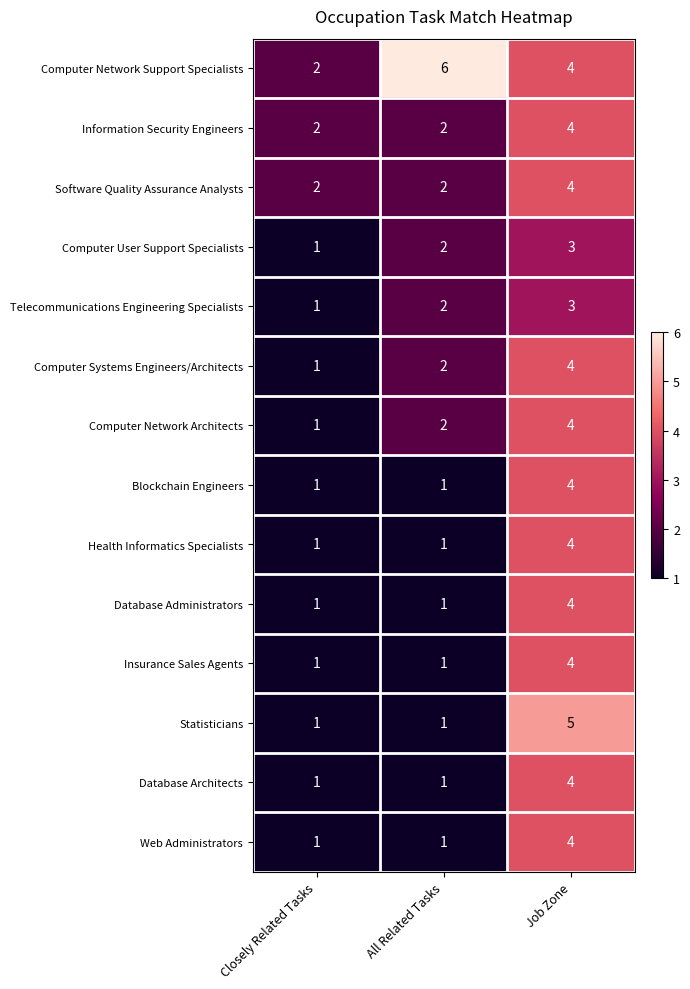

At which category is the sum across all series the highest?

Job Zone